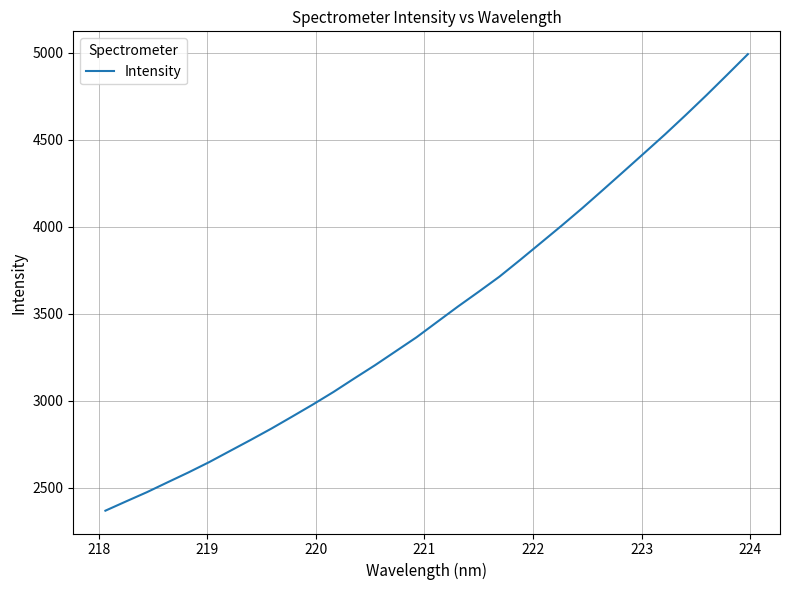

What is the maximum value shown in the chart?

4991.3